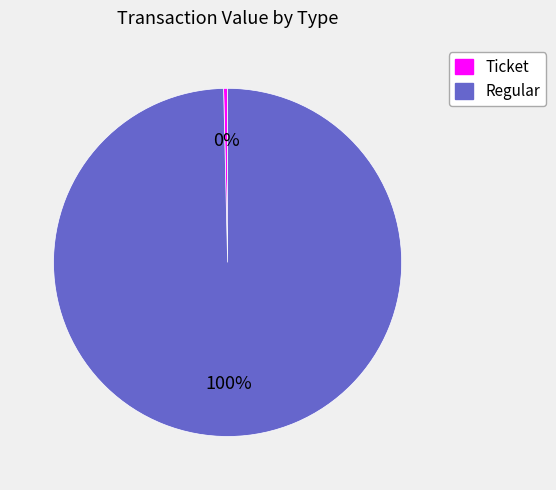

How many segments does this pie chart have?

2